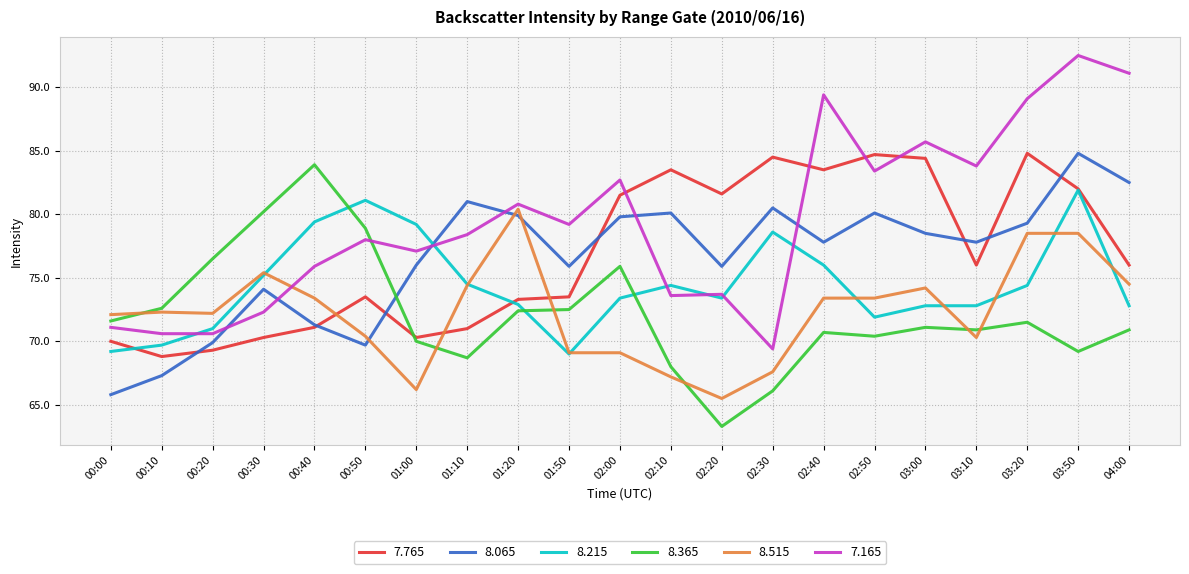

True or false: 7.765 has a value of 73.5 at 00:50.

True